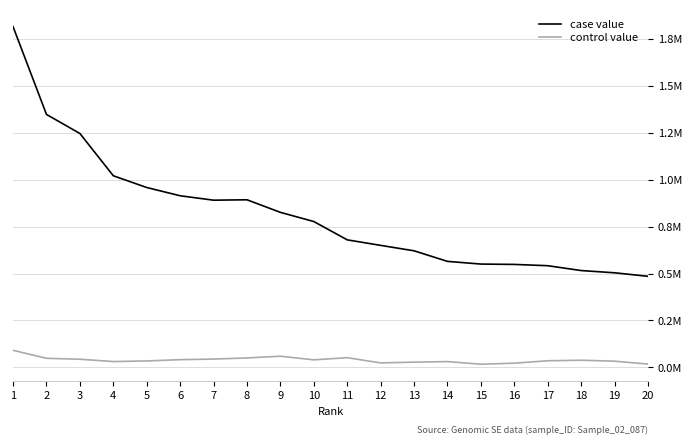

True or false: case value and control value cross at least once.

False